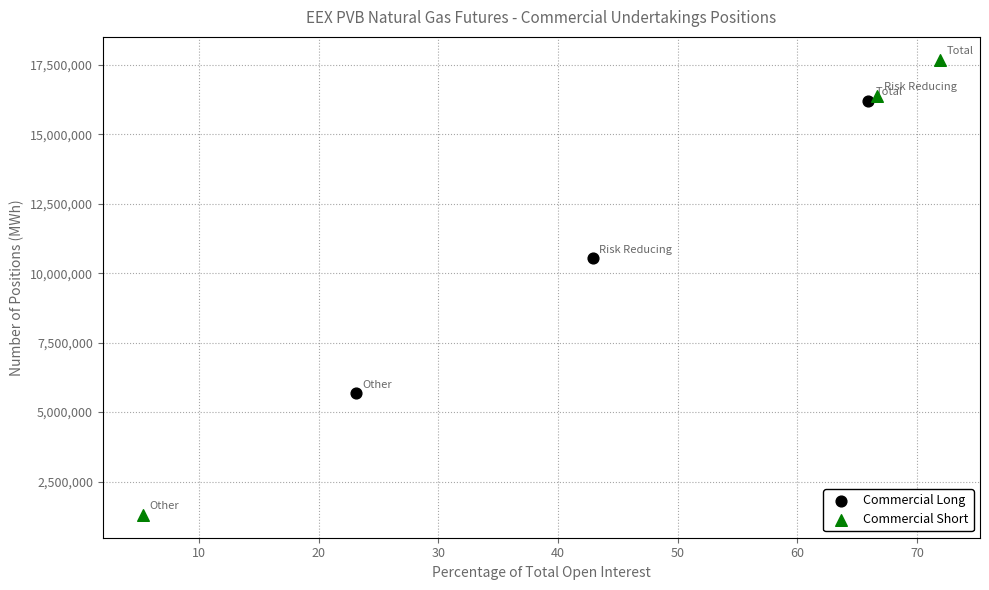

Which series contains the highest Y value?

Commercial Short